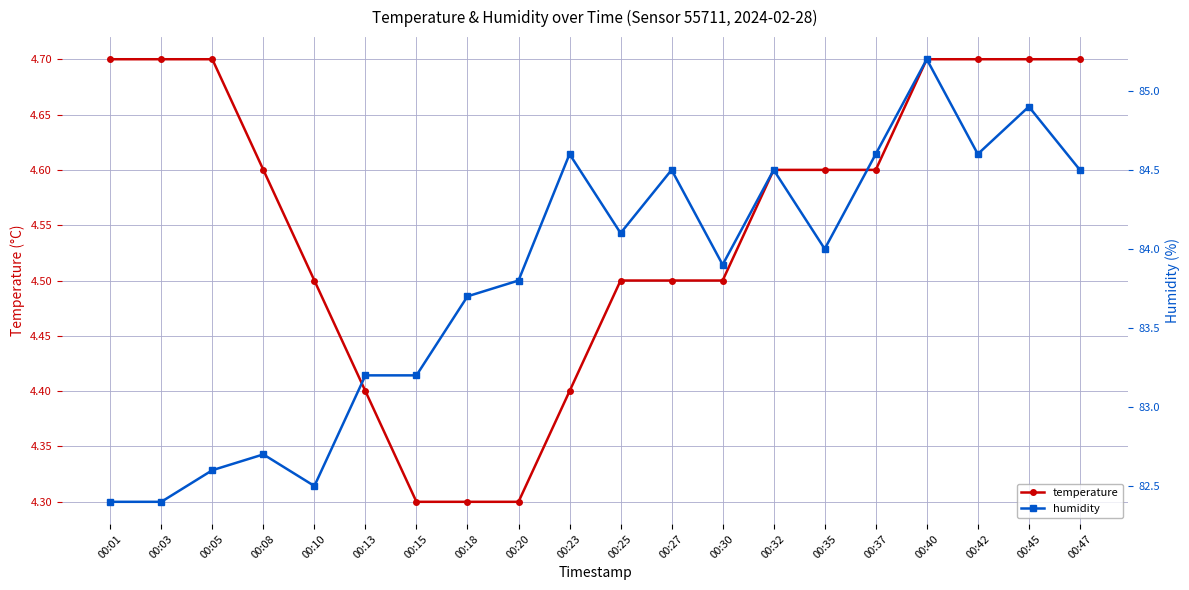

Rank the series at 00:27 from lowest to highest value.

temperature, humidity